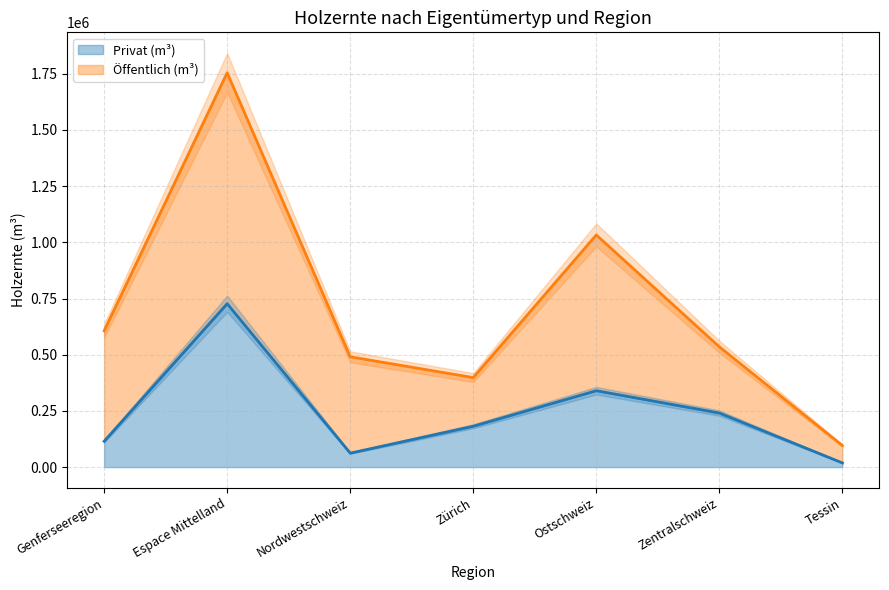

Rank the categories by value from lowest to highest.

Tessin, Nordwestschweiz, Genferseeregion, Zürich, Zentralschweiz, Ostschweiz, Espace Mittelland